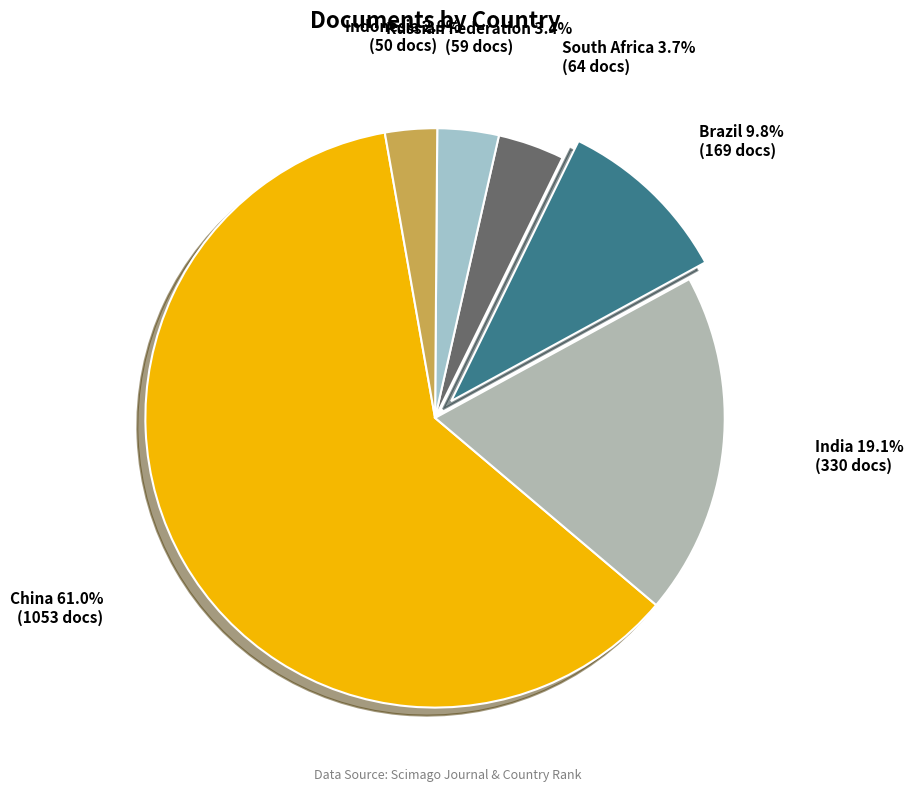

How many segments does this pie chart have?

6